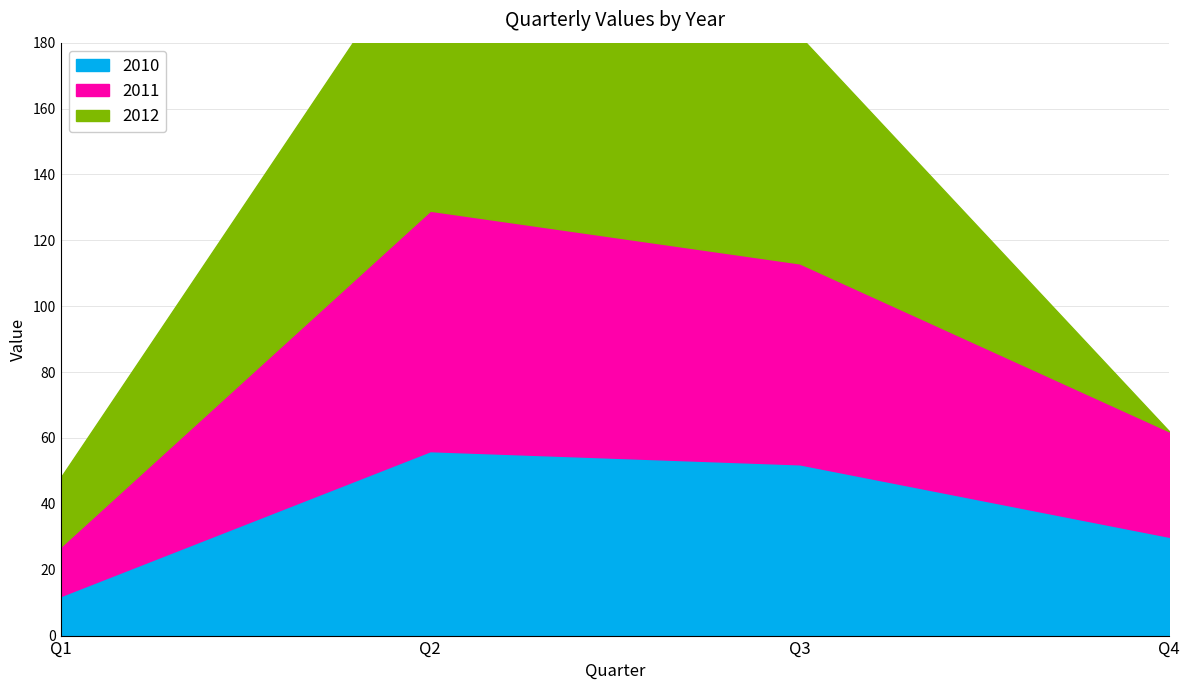

Does the chart have visible grid lines?

Yes